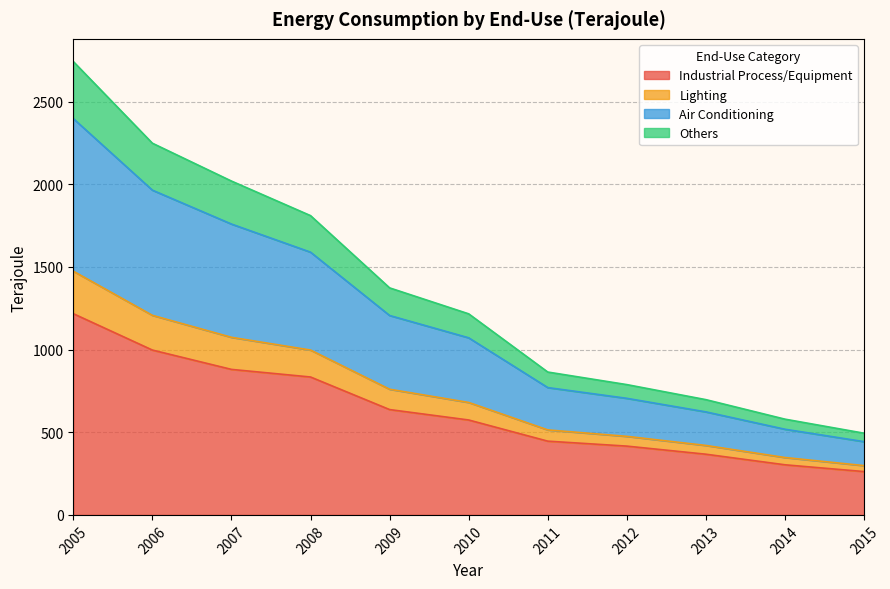

How many categories are shown in the chart?

11